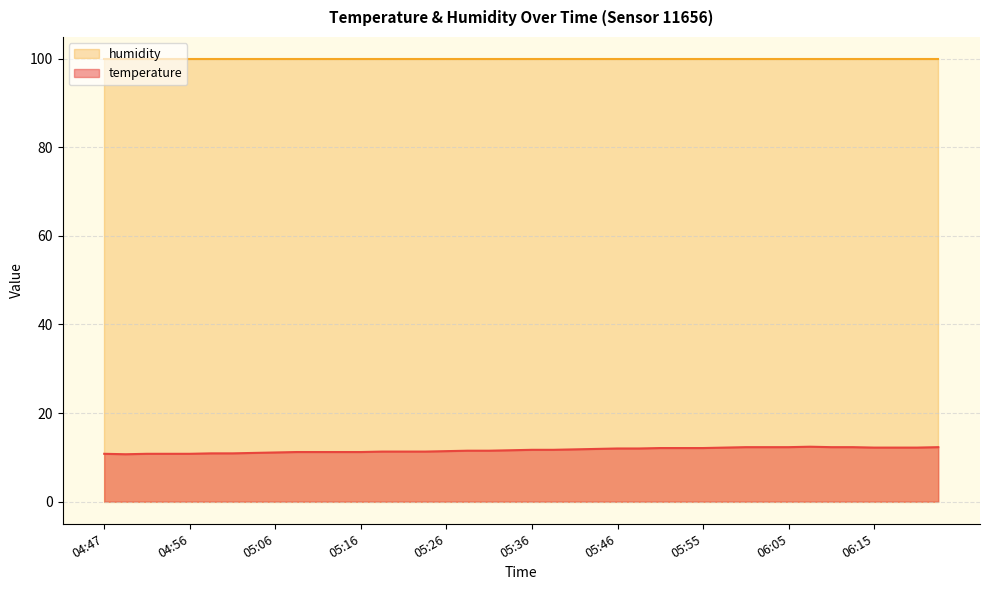

Which label corresponds to the largest value in the chart?

06:08